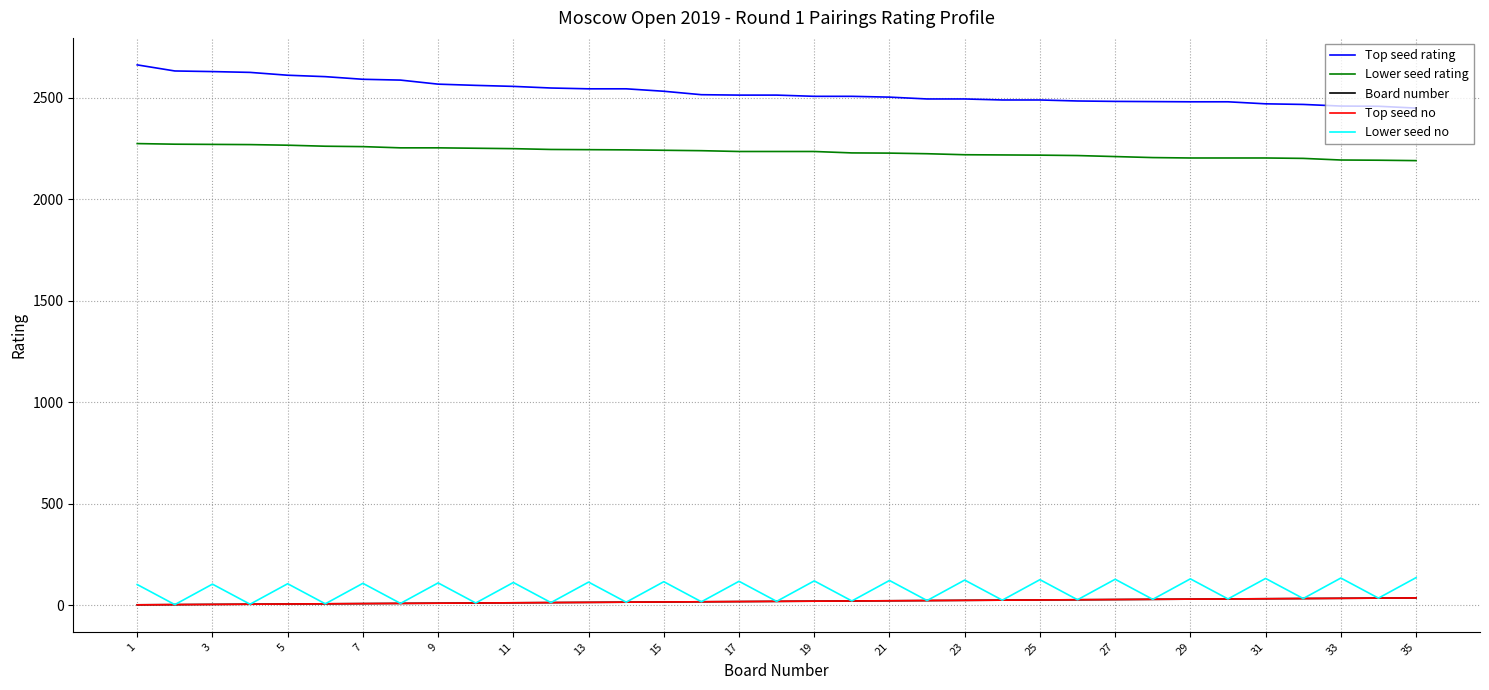

Is this an area chart (filled region under the line)?

No